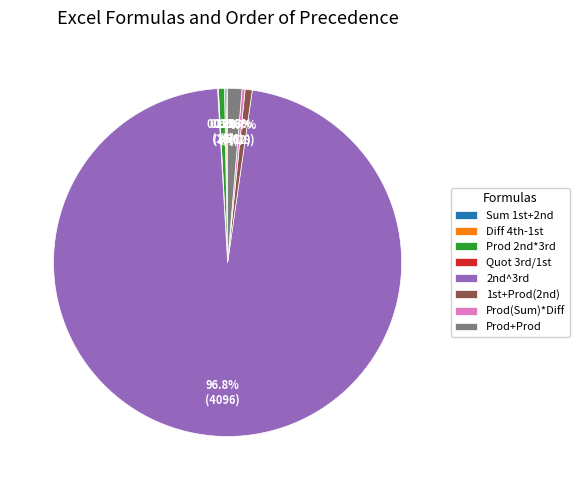

Which slice is the largest?

2nd^3rd